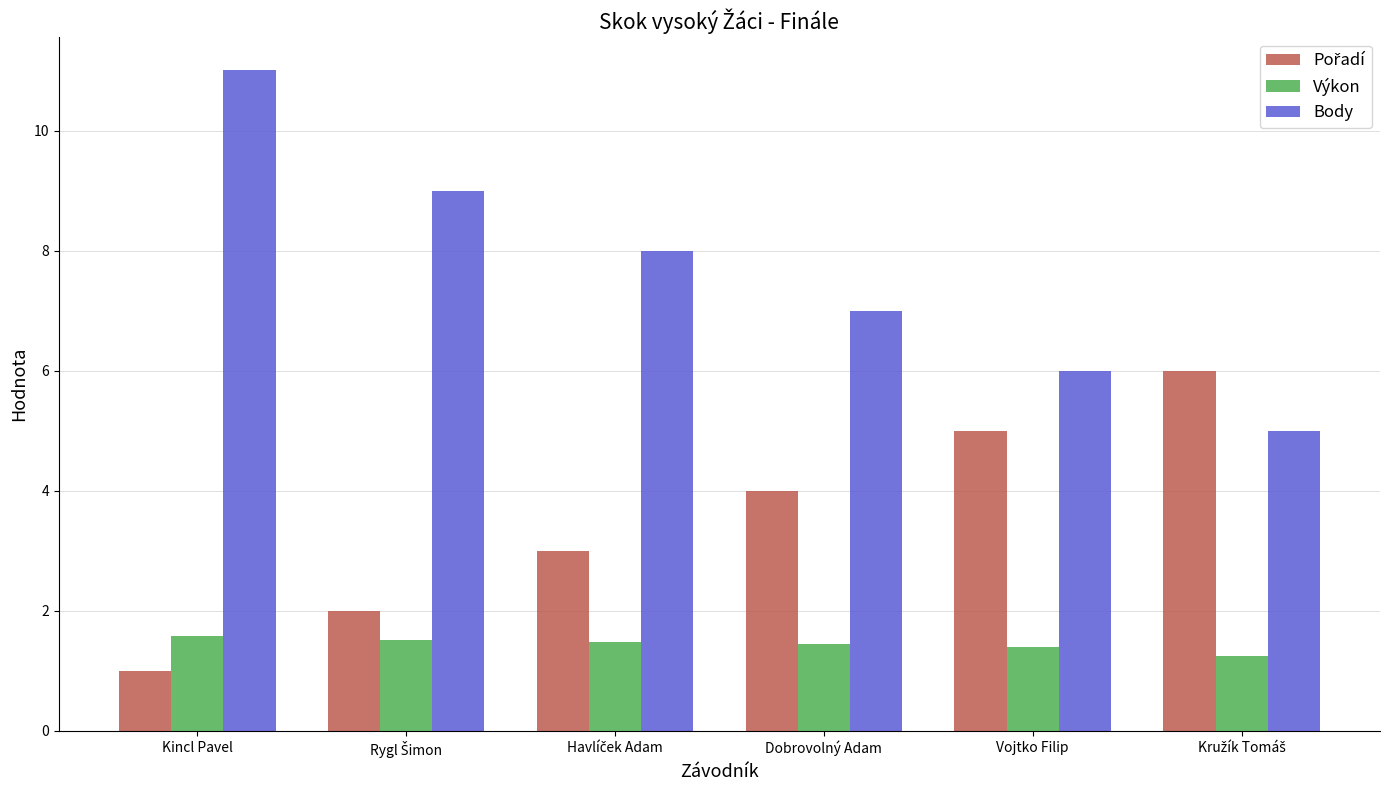

At which category does the chart reach its minimum across all series?

Kincl Pavel